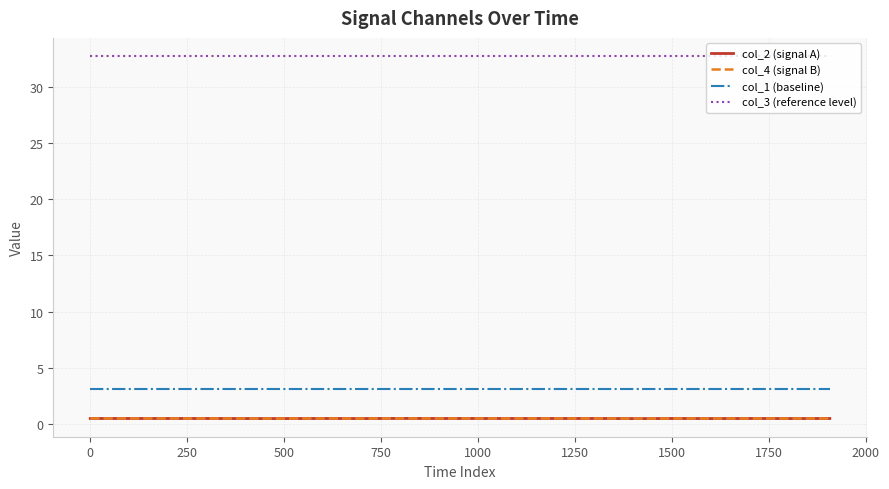

How many lines are shown in the chart?

4